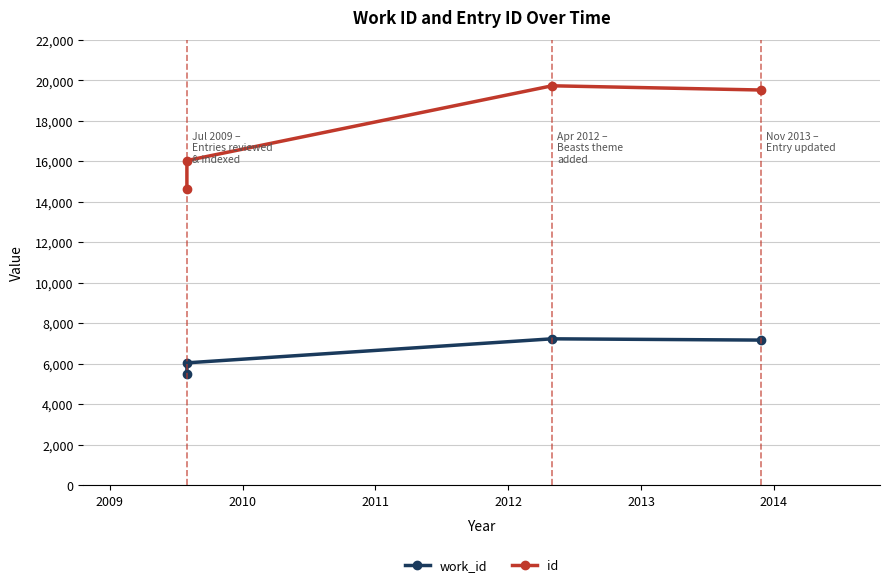

True or false: id and work_id cross at least once.

False